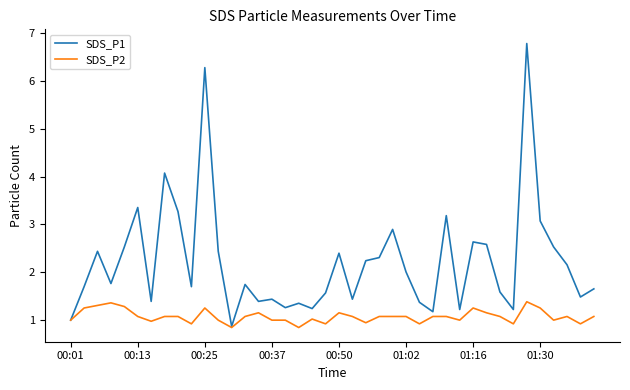

Rank the series by their average value, from lowest to highest.

SDS_P2, SDS_P1